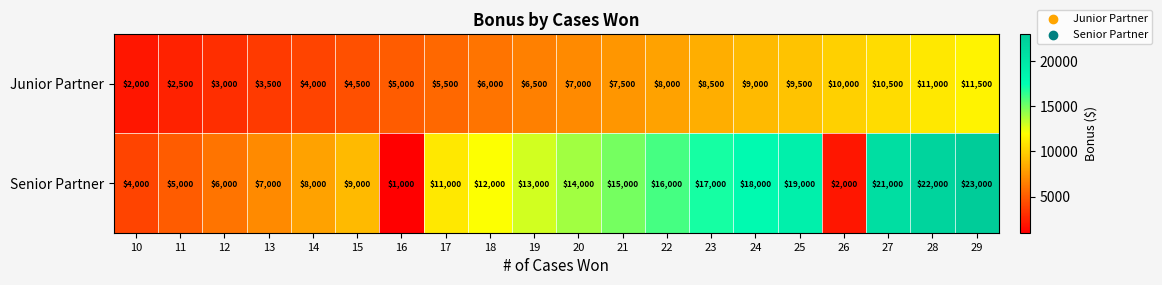

What is the difference between the maximum and second lowest values in the Senior Partner series?

21000